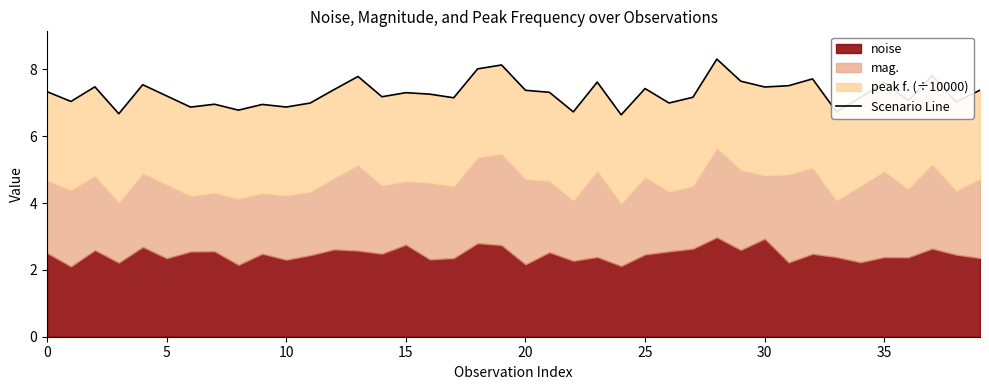

How many values are below 7?

11